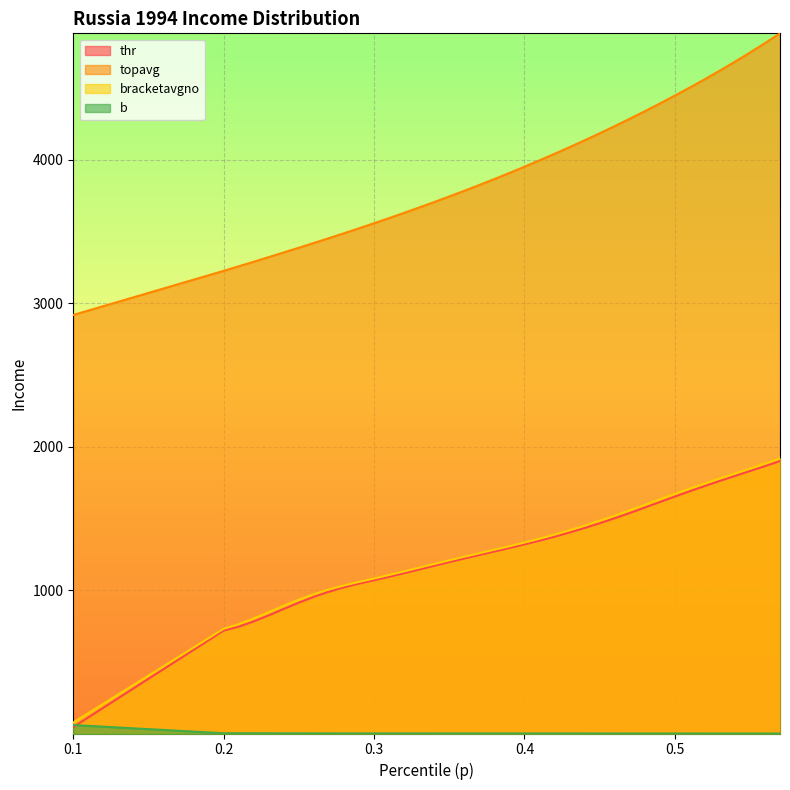

What are all the series names shown in the legend?

thr, topavg, bracketavgno, b